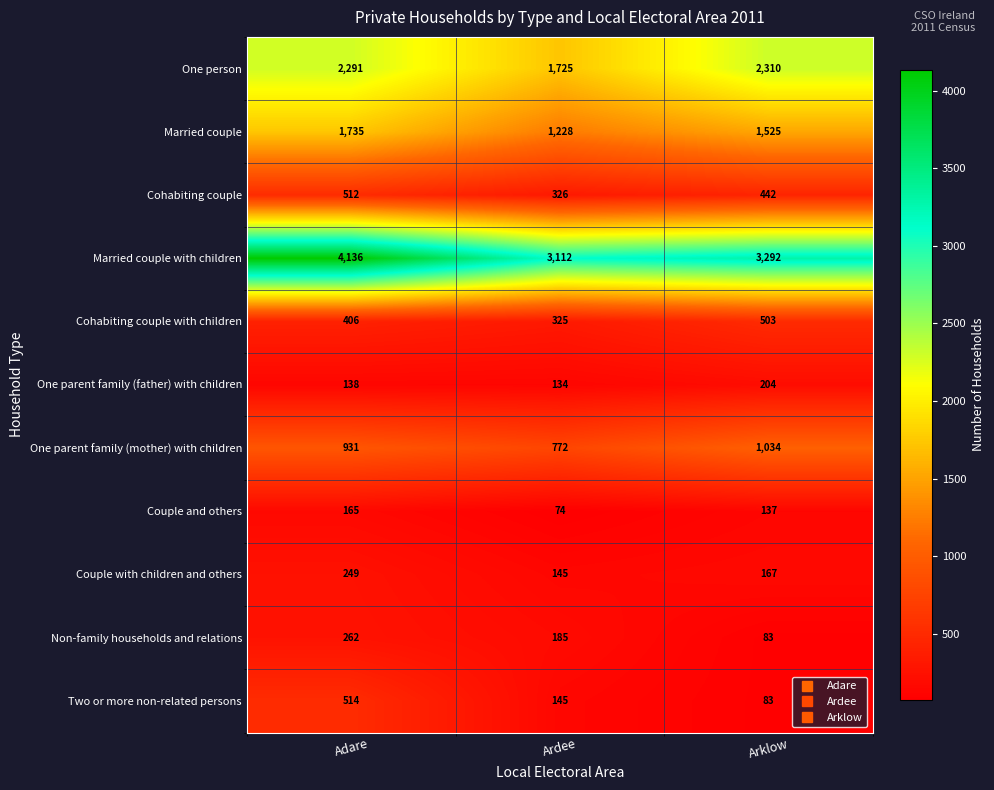

The value of Cohabiting couple with children at Adare is 406. True or false?

True